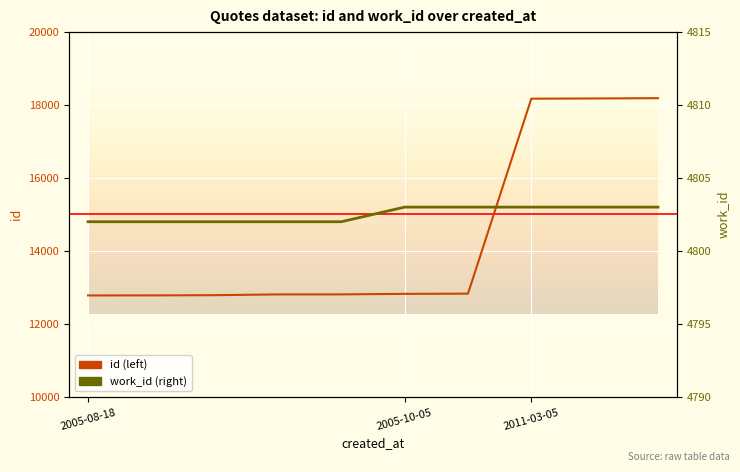

What is the difference between the maximum and minimum values in the id (left) series?

5401